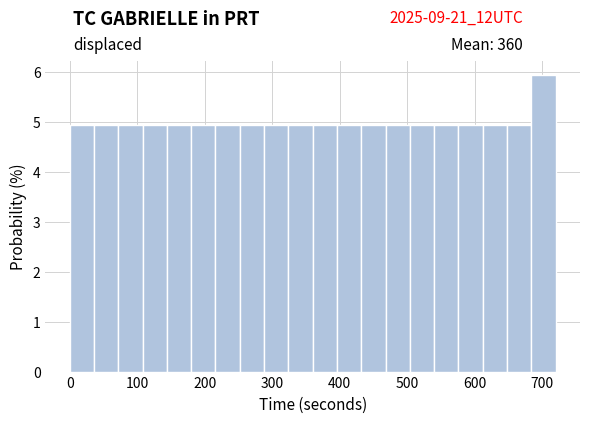

Read against the x-axis, roughly where is the centre of the tallest bar?

700